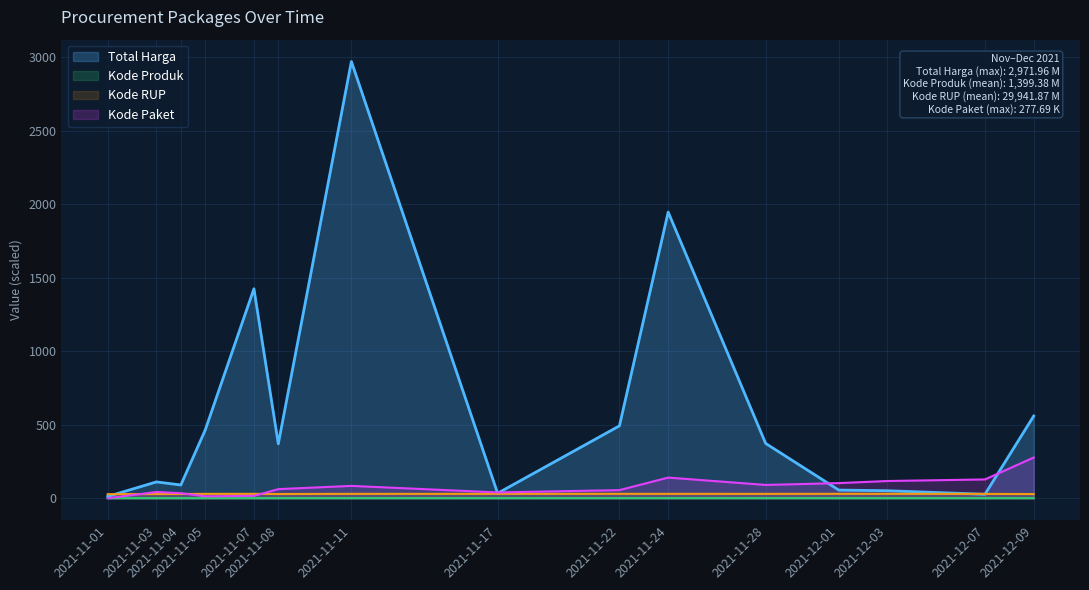

What is the value of the Kode Paket point at the 5th from the left?

16.8